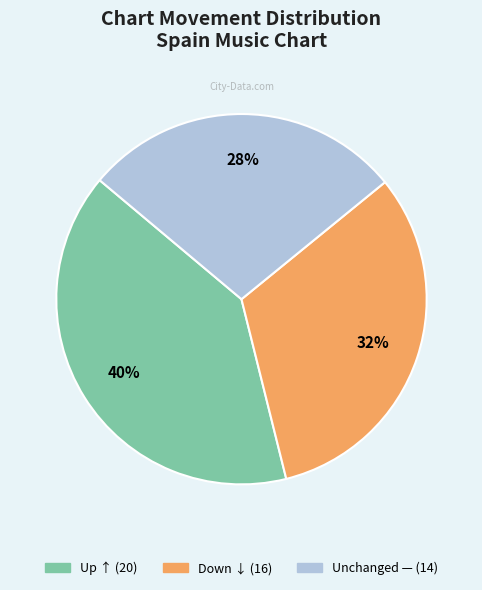

To the nearest percent, what is the average slice percentage?

33%